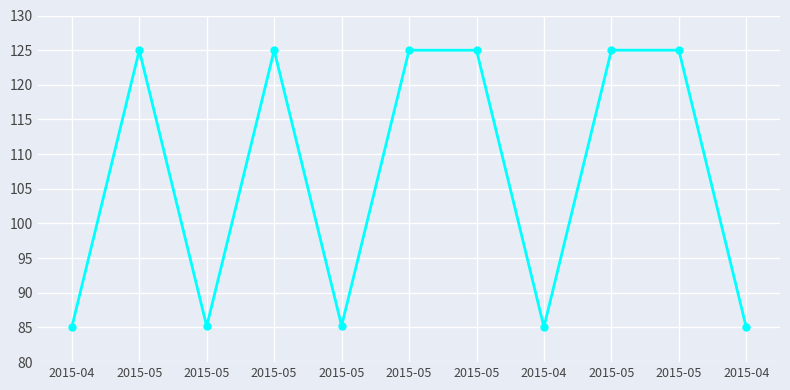

Reading left to right, extract all data points from this chart.

85.1	125.0	85.2	125.0	85.2	125.0	125.0	85.1	125.0	125.0	85.0